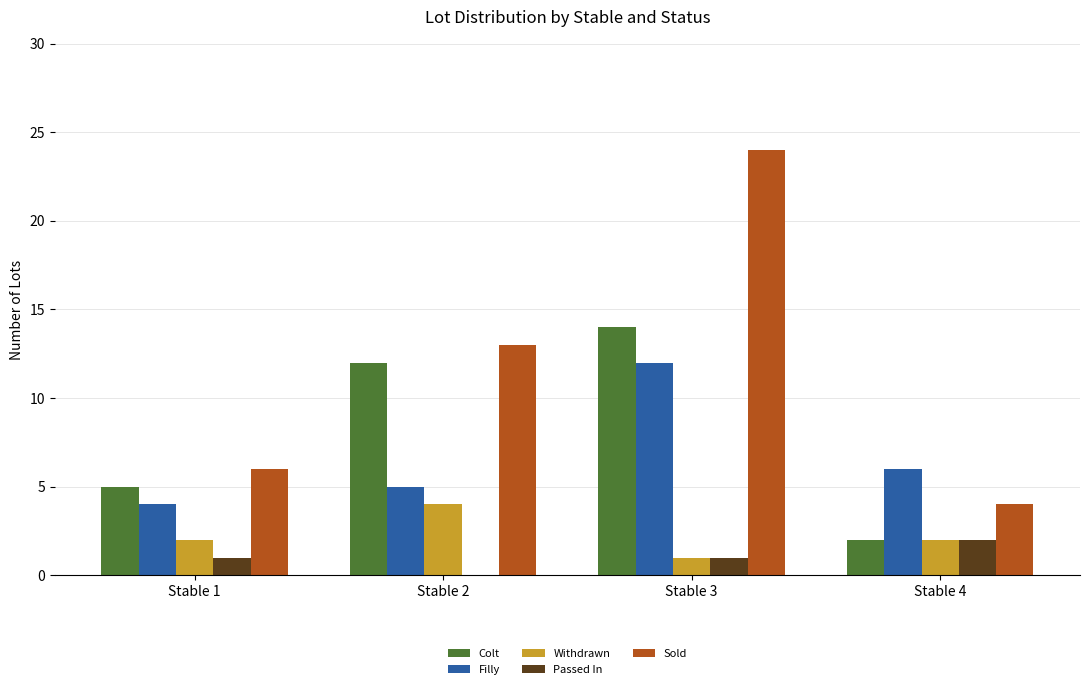

Are the bars grouped side by side (vs. stacked)?

Yes